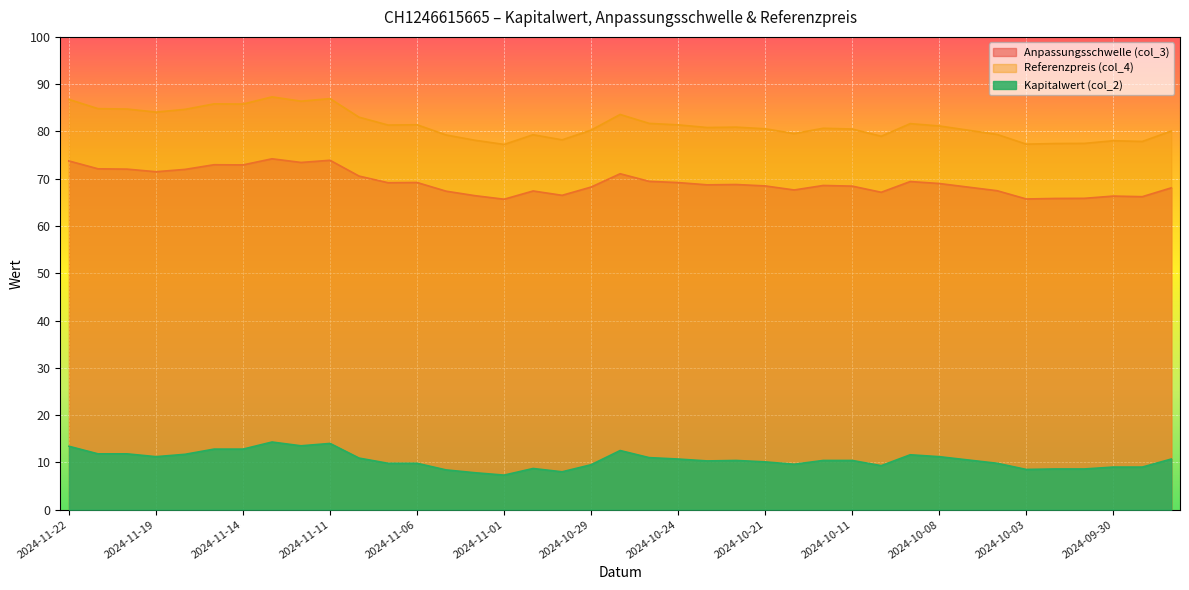

The value of Referenzpreis (col_4) at 2024-10-23 is 20.2. True or false?

False